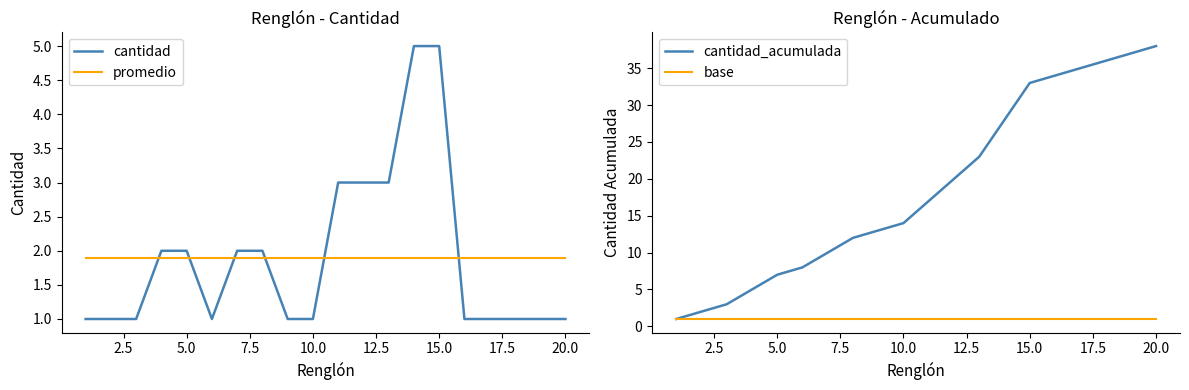

Which series has the largest total across all categories?

cantidad_acumulada